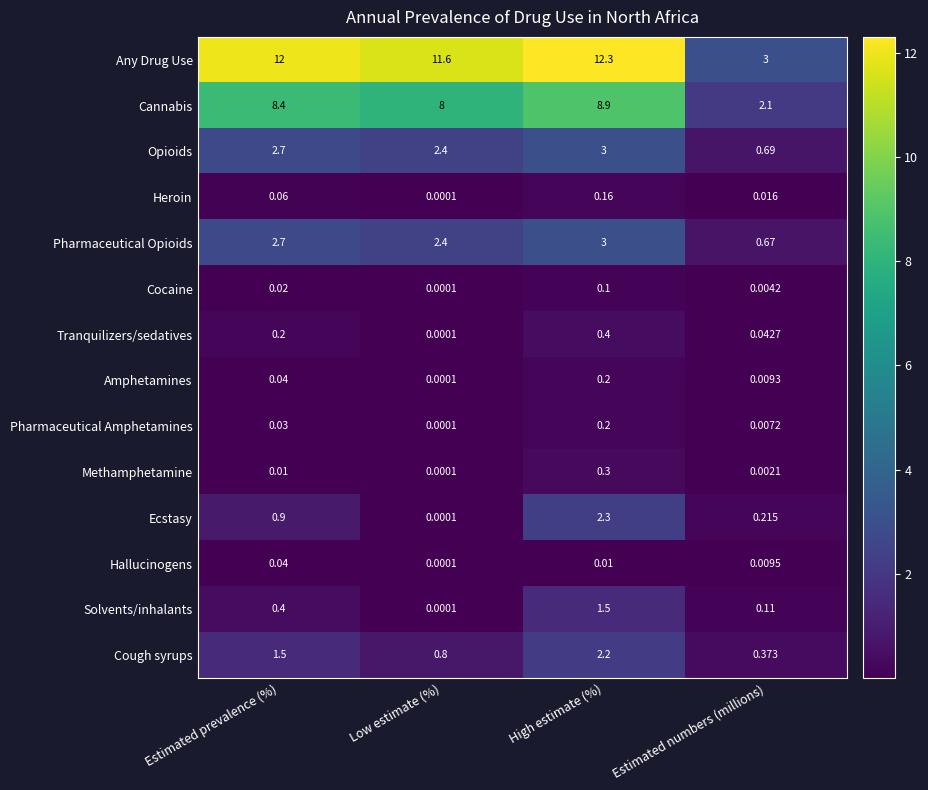

Which series has the widest spread of values?

Any Drug Use